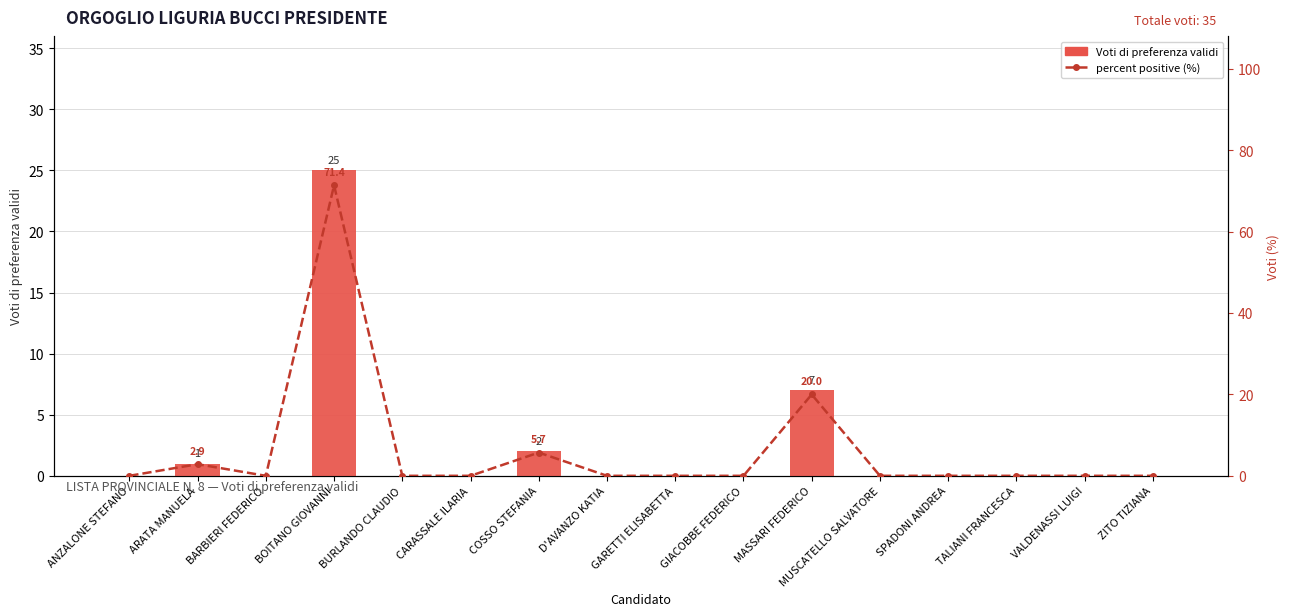

At which category is the sum across all series the highest?

BOITANO GIOVANNI